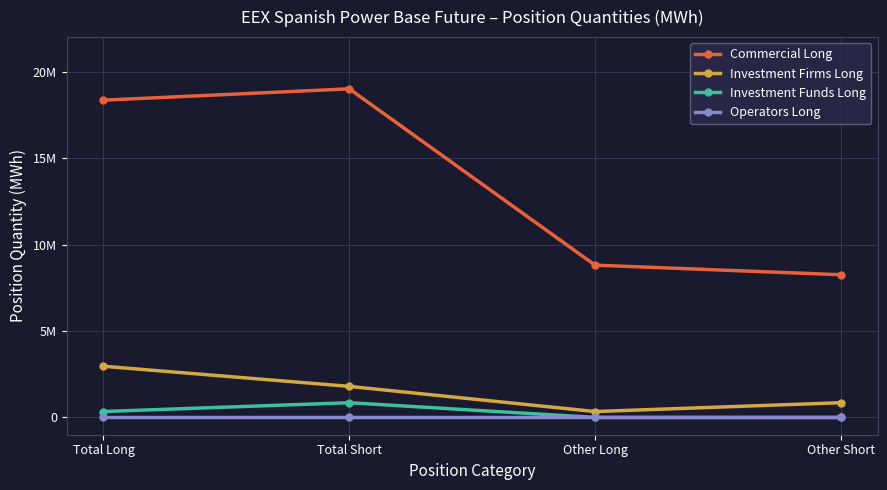

What are all the series names shown in the legend?

Commercial Long, Investment Firms Long, Investment Funds Long, Operators Long